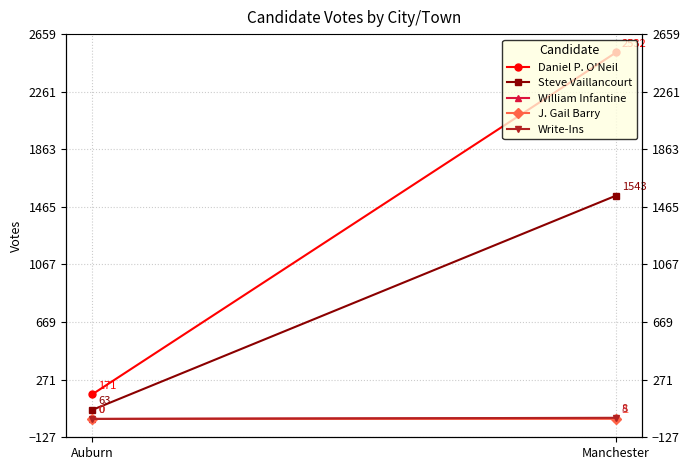

What are all the series names shown in the legend?

Daniel P. O'Neil, Steve Vaillancourt, William Infantine, J. Gail Barry, Write-Ins